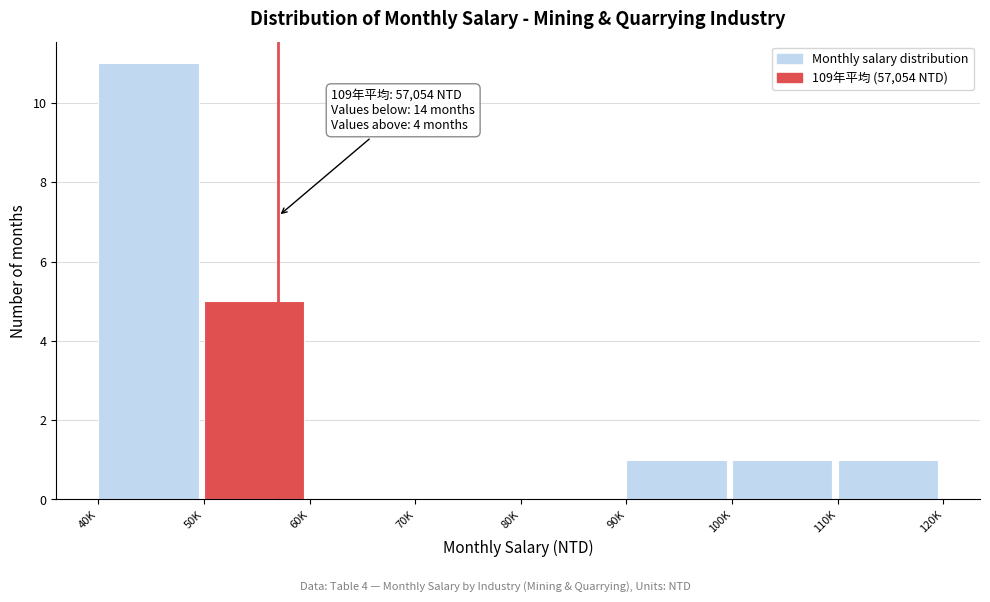

Reading left to right, what are all the values shown in this chart?

40K=11	50K=5	60K=0	70K=0	80K=0	90K=1	100K=1	110K=1